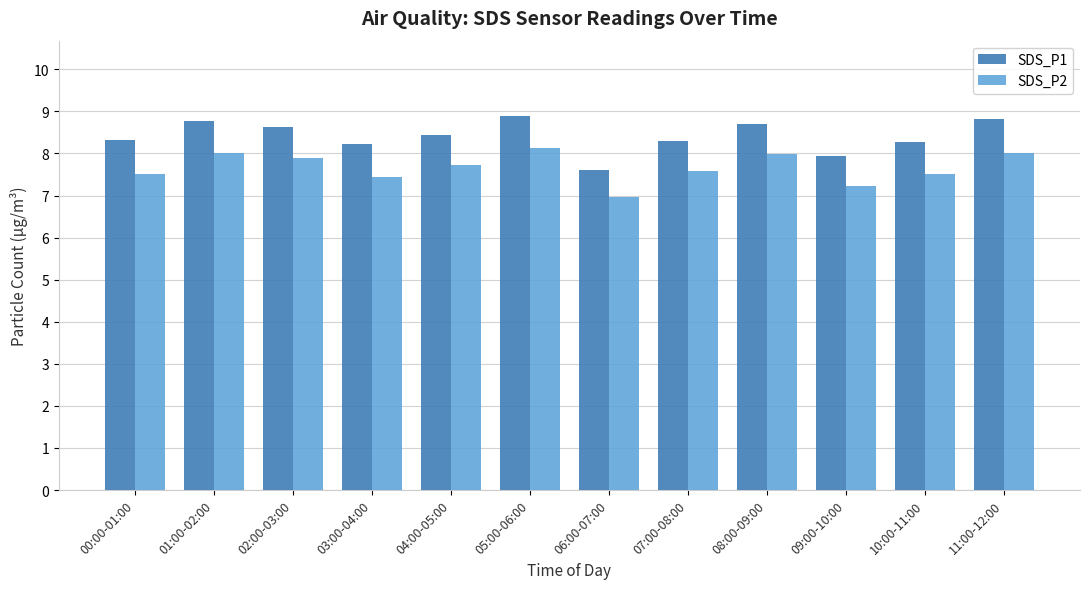

How many values in the SDS_P2 series exceed 7?

11